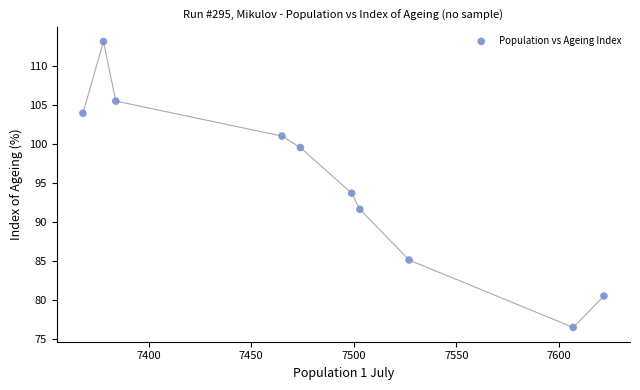

What is the range of X values (max minus min)?

254.0